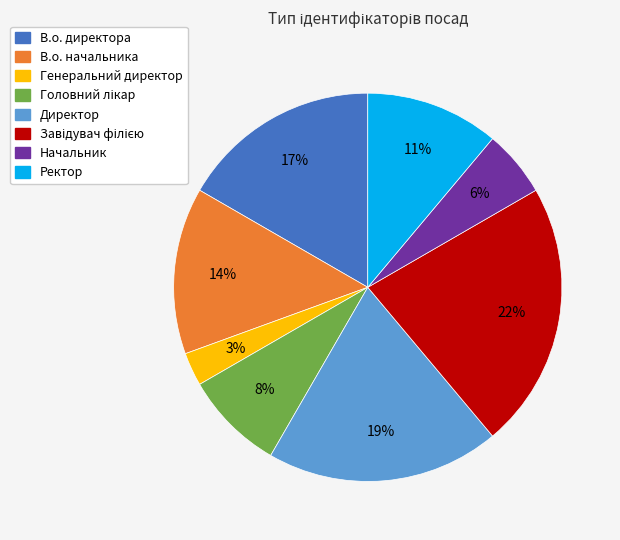

Do В.о. директора and Директор together represent more than half of the pie?

No